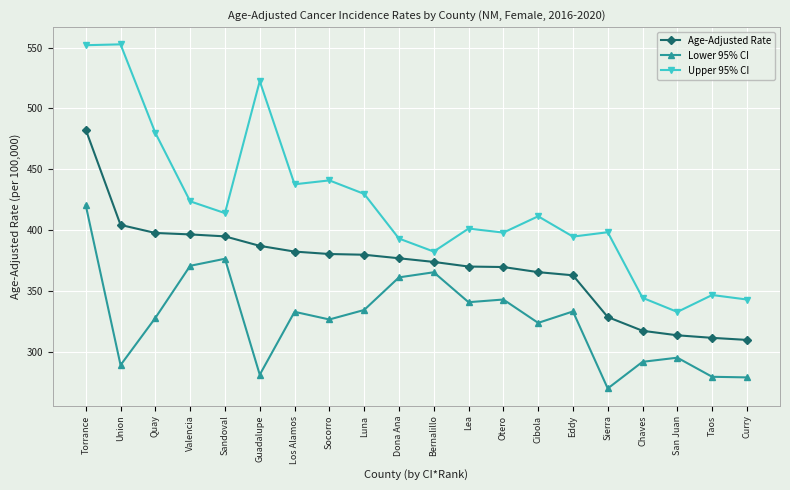

List the series in order of their overall mean, lowest first.

Lower 95% CI, Age-Adjusted Rate, Upper 95% CI